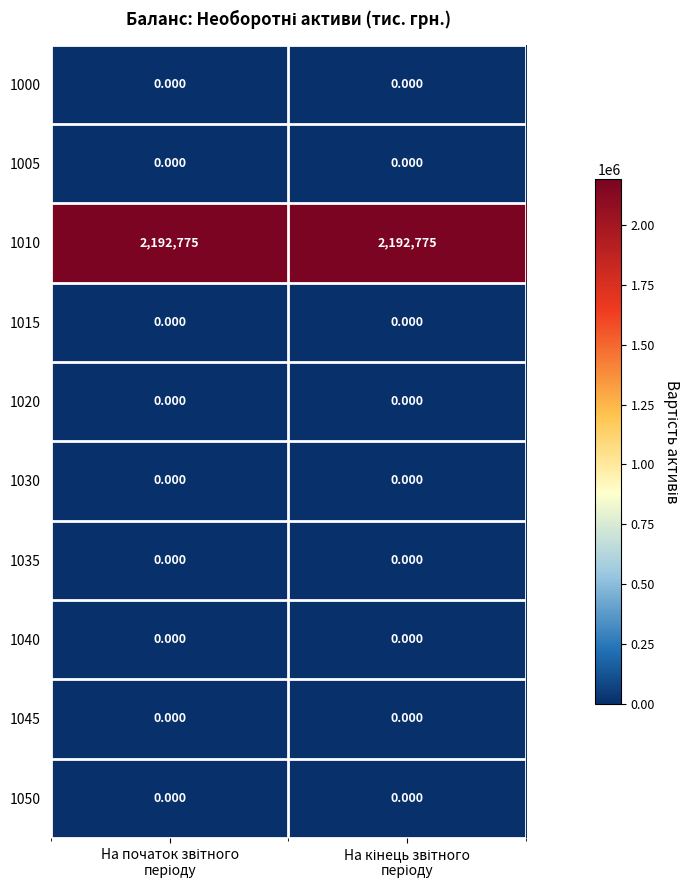

How many distinct data groups are displayed?

10